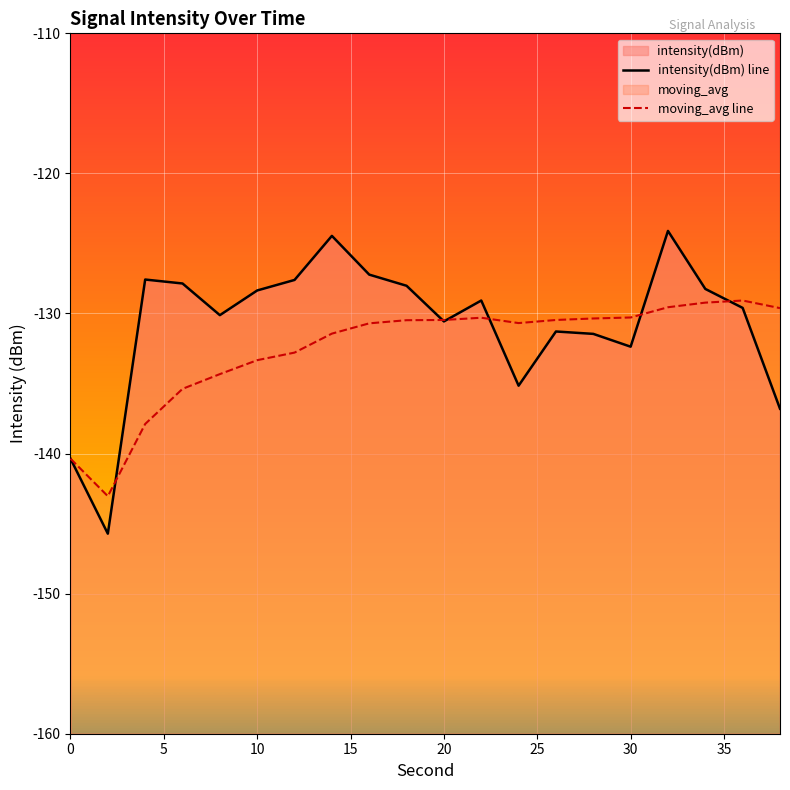

Which series has the widest spread of values?

intensity(dBm) line